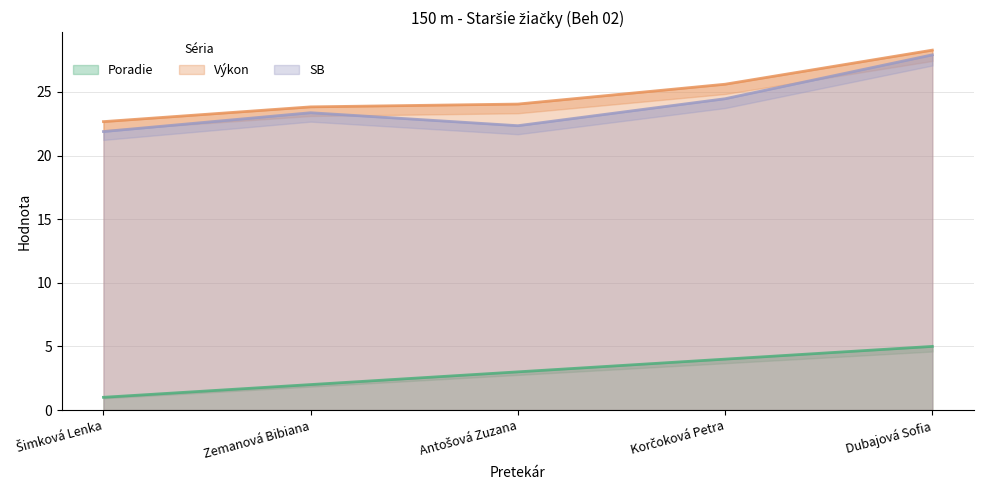

Is it true that SB equals 21.9 at Šimková Lenka?

True